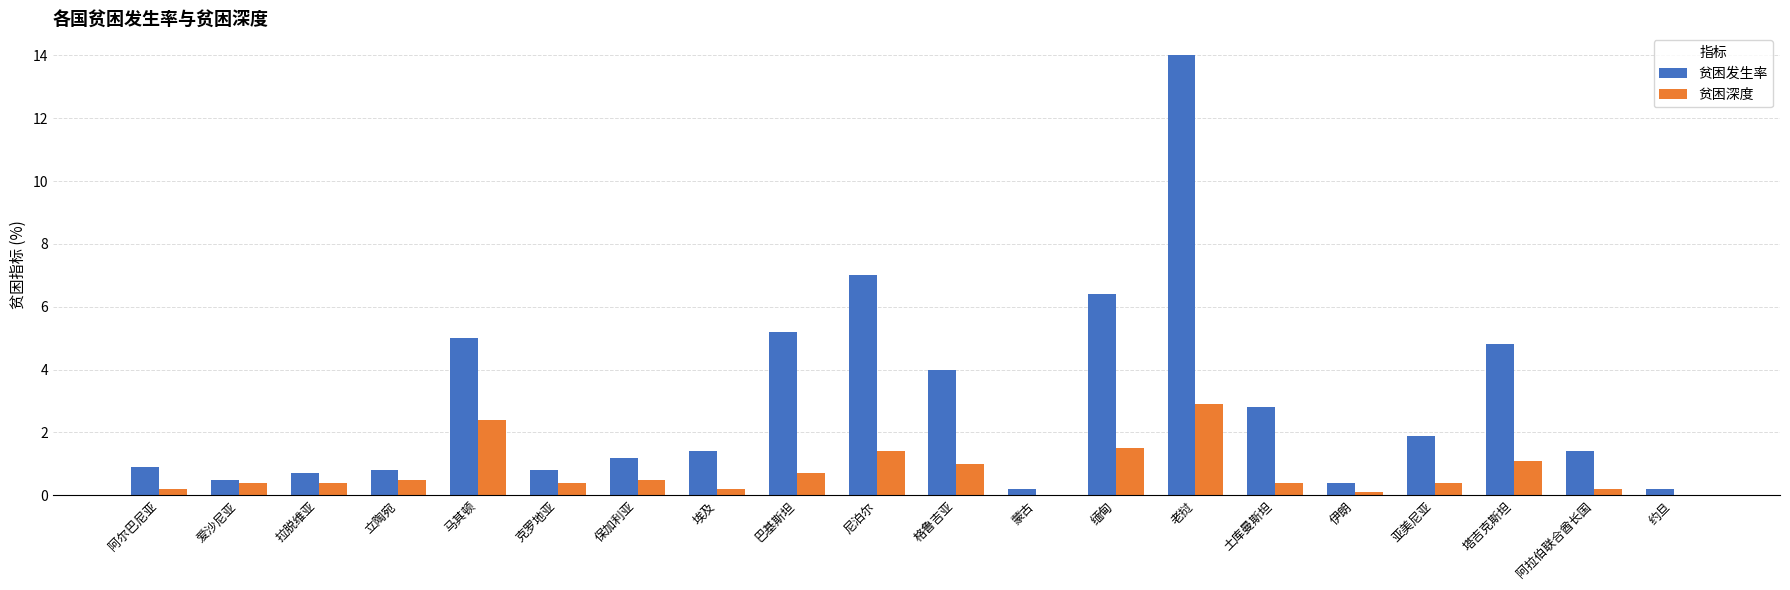

What is the greatest value displayed?

14.0